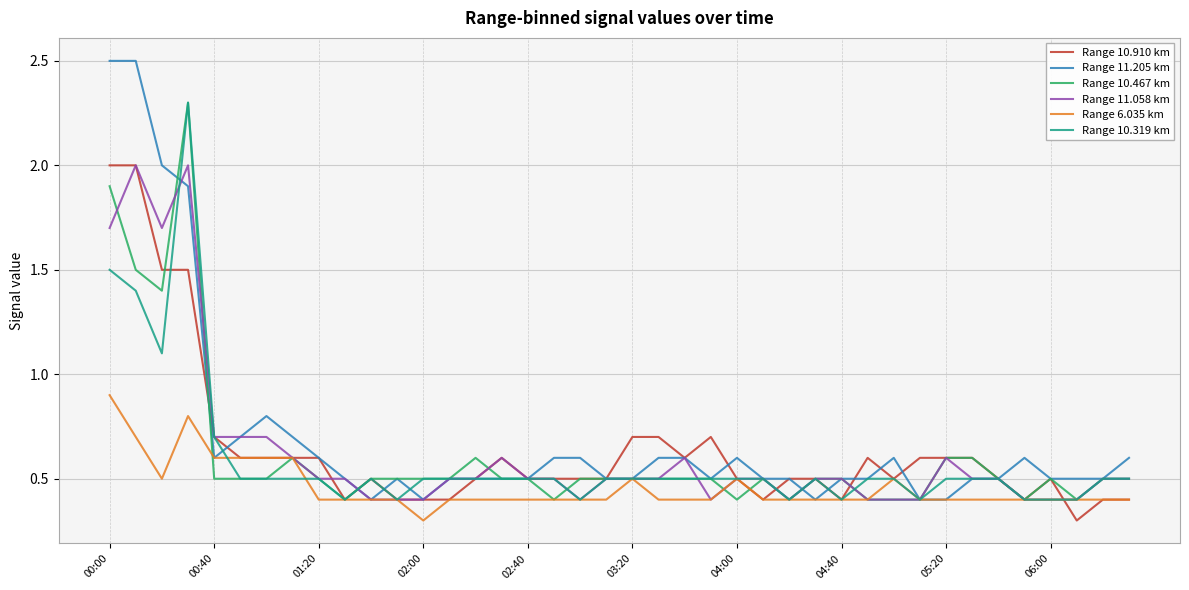

Which series has the widest spread of values?

Range 11.205 km